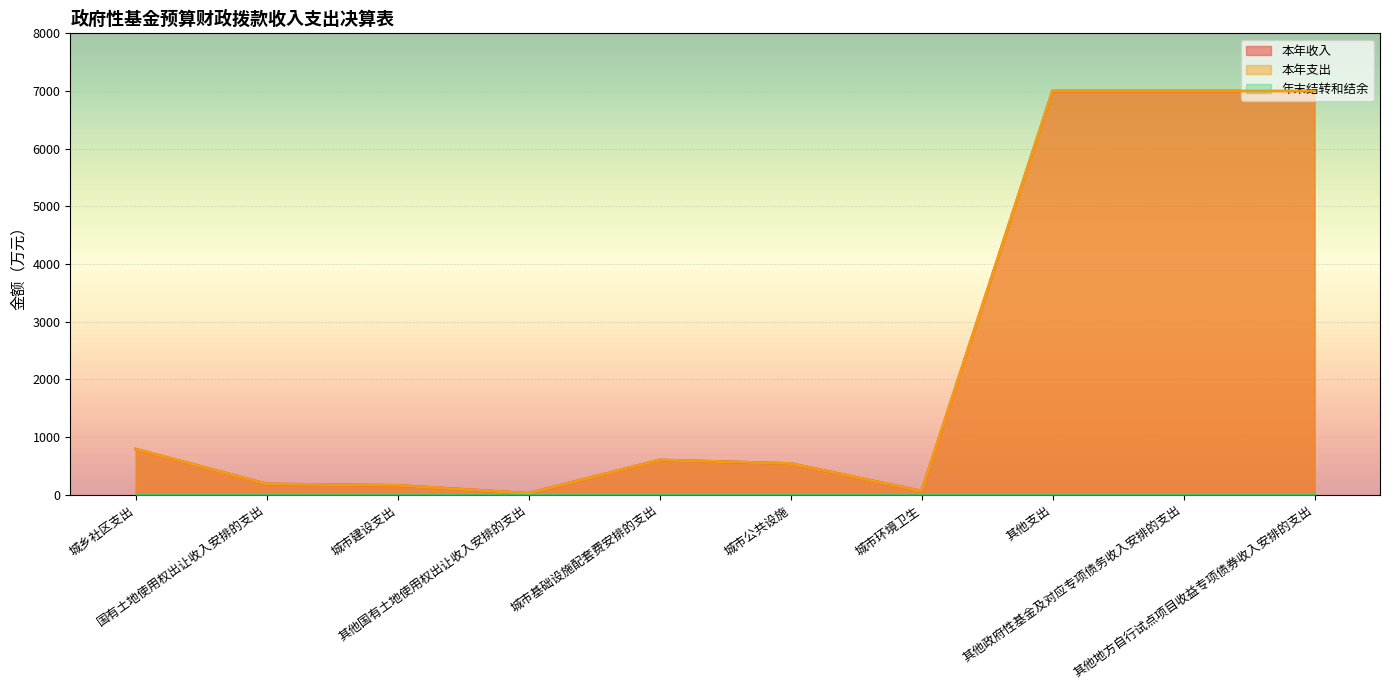

What position from the right is 其他支出?

3